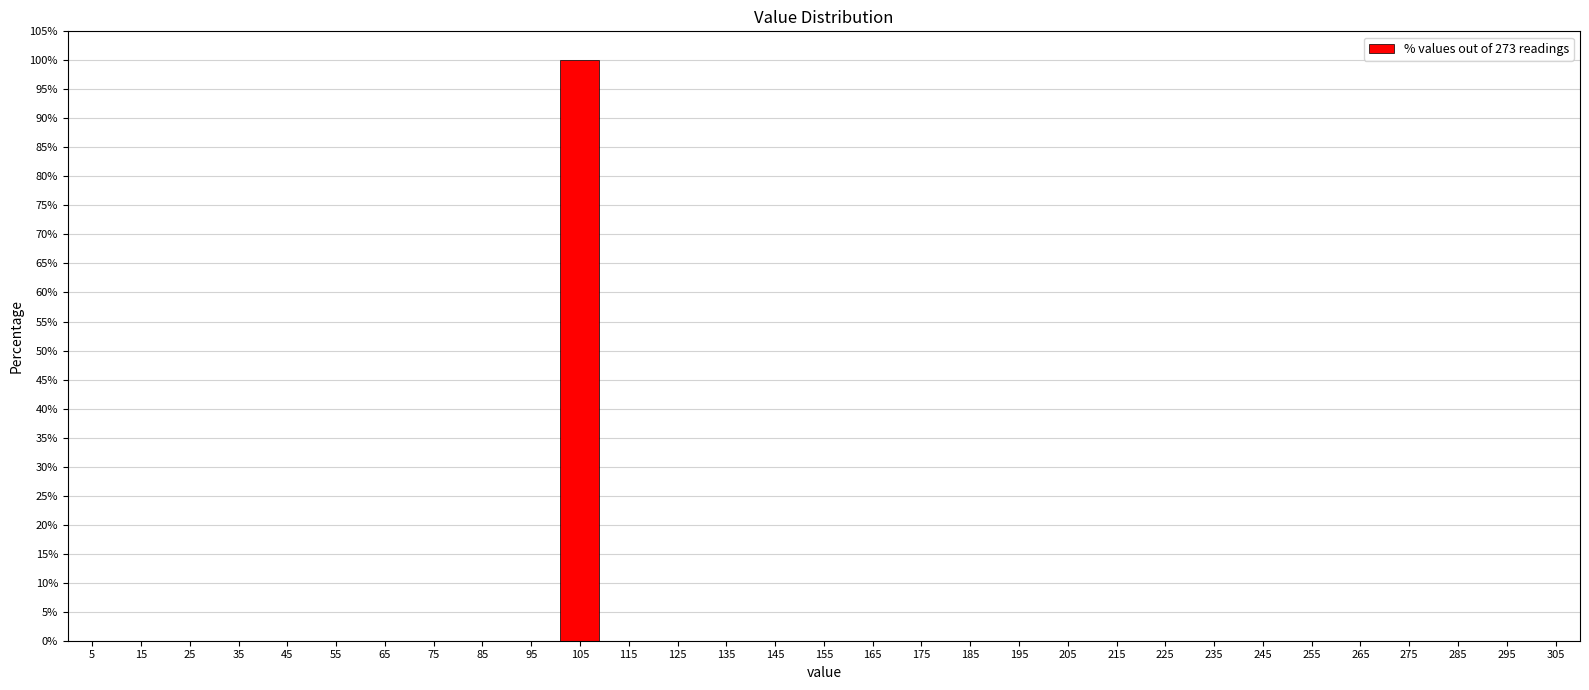

Which label corresponds to the largest value in the chart?

105